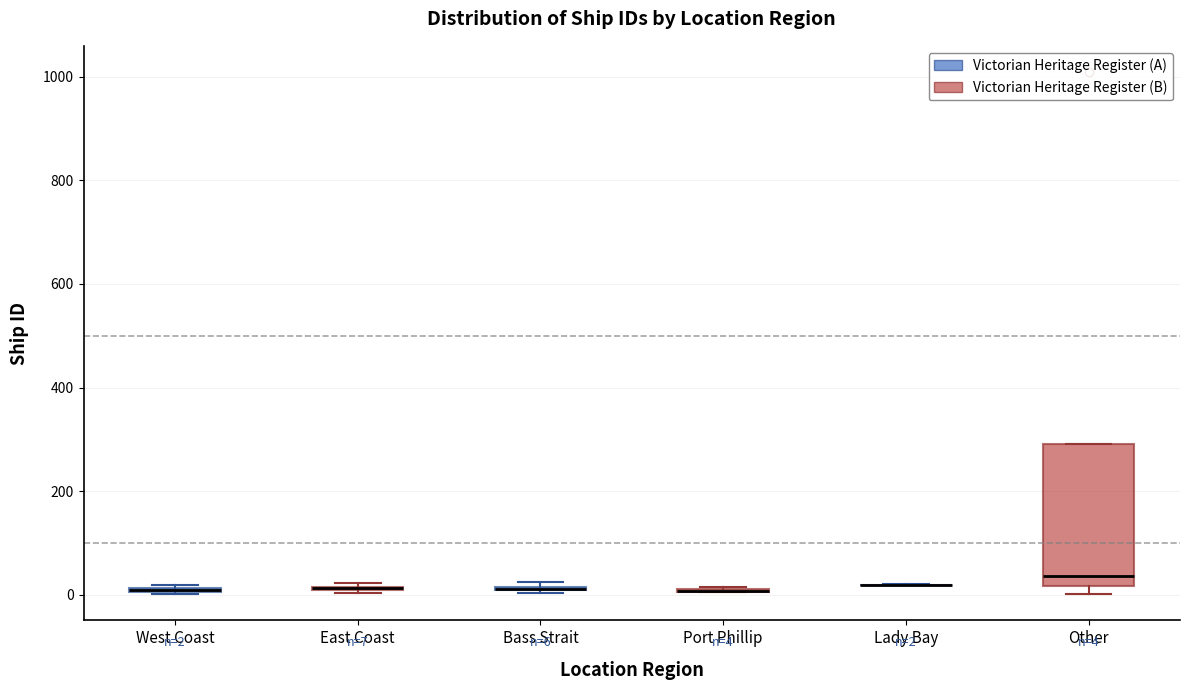

Which box is the tallest, from its lower edge to its upper edge?

Other